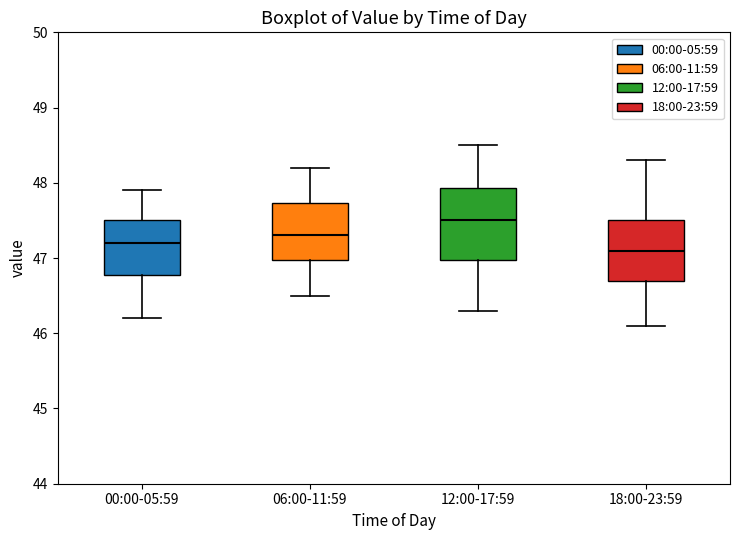

Which box is the tallest, from its lower edge to its upper edge?

12:00-17:59